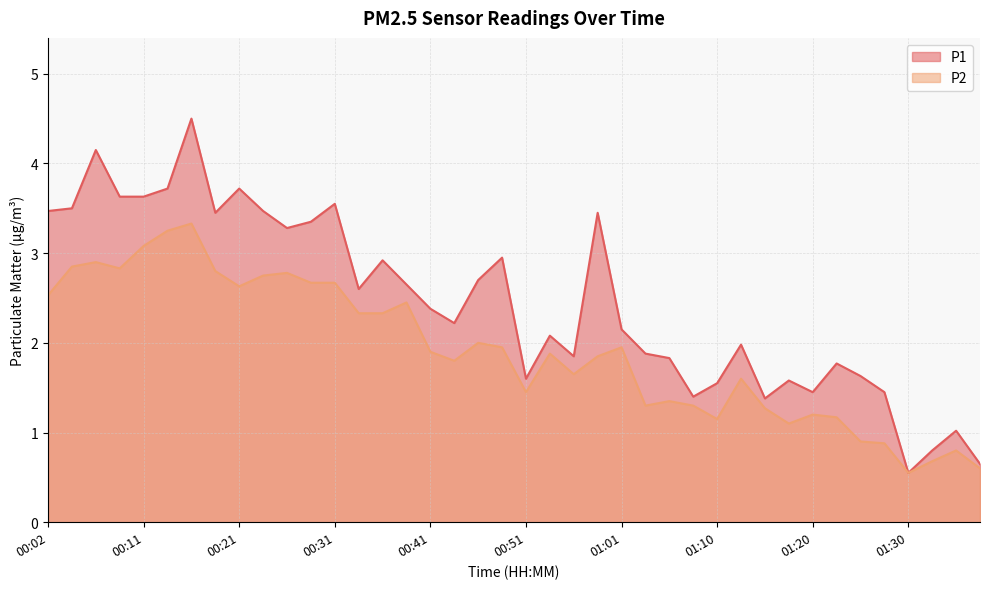

How many lines are shown in the chart?

2